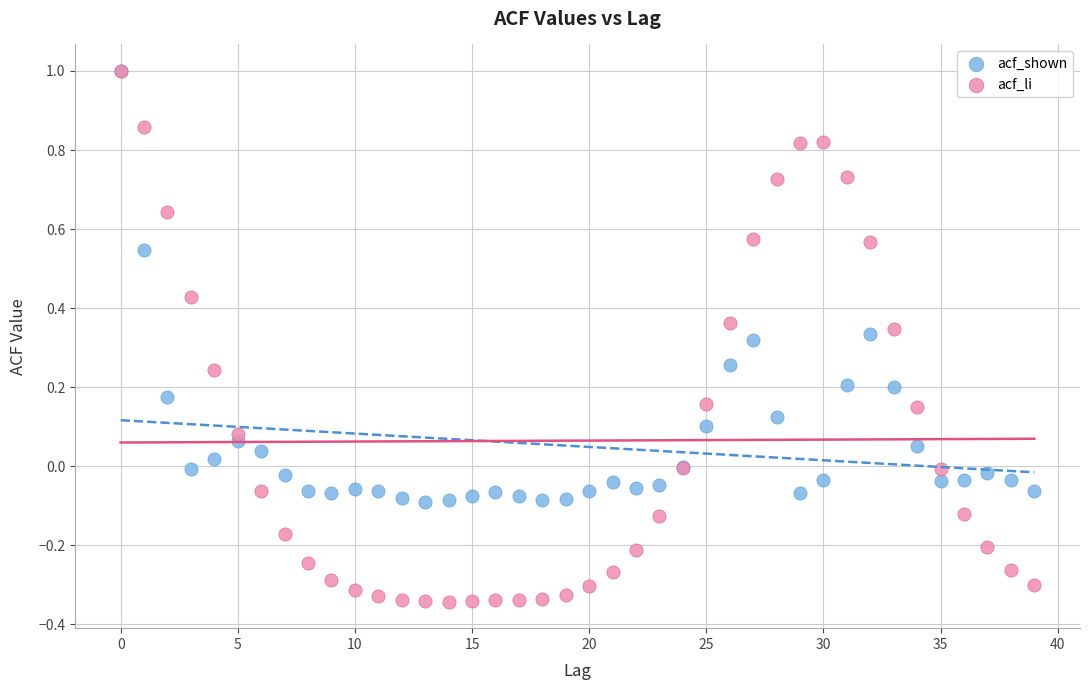

Which series contains the lowest Y value?

acf_li